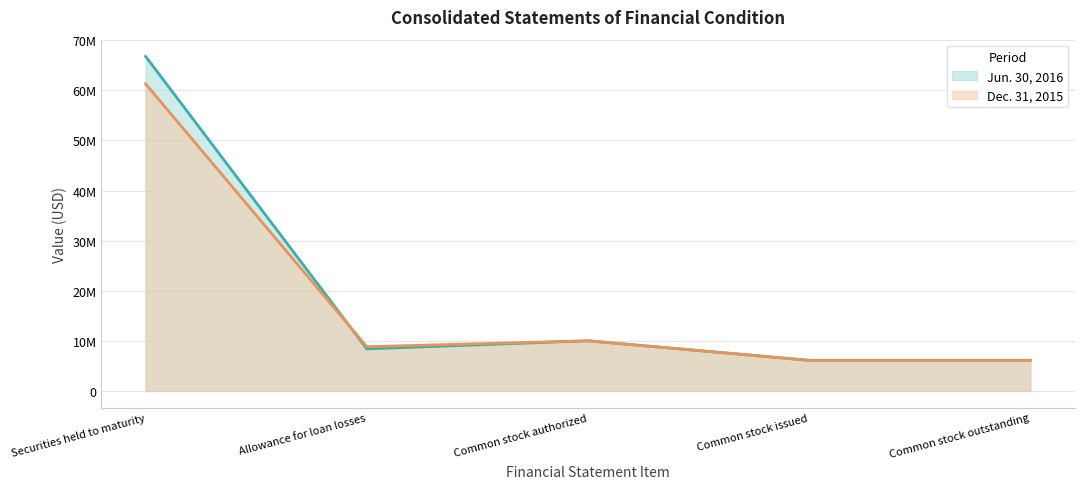

At which category is the sum across all series the highest?

Securities held to maturity